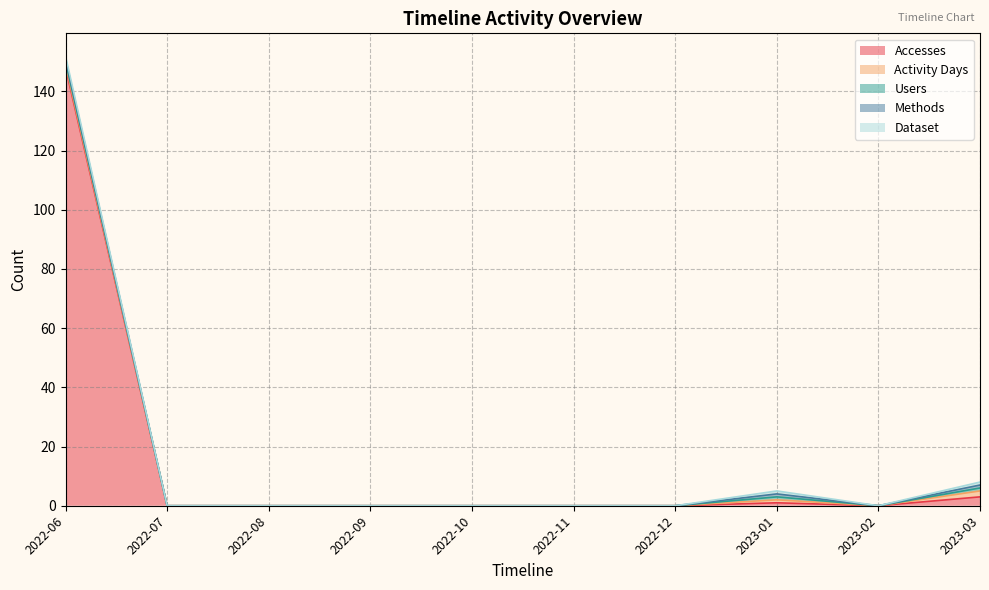

What is the difference between the maximum and minimum values in the Activity Days series?

2